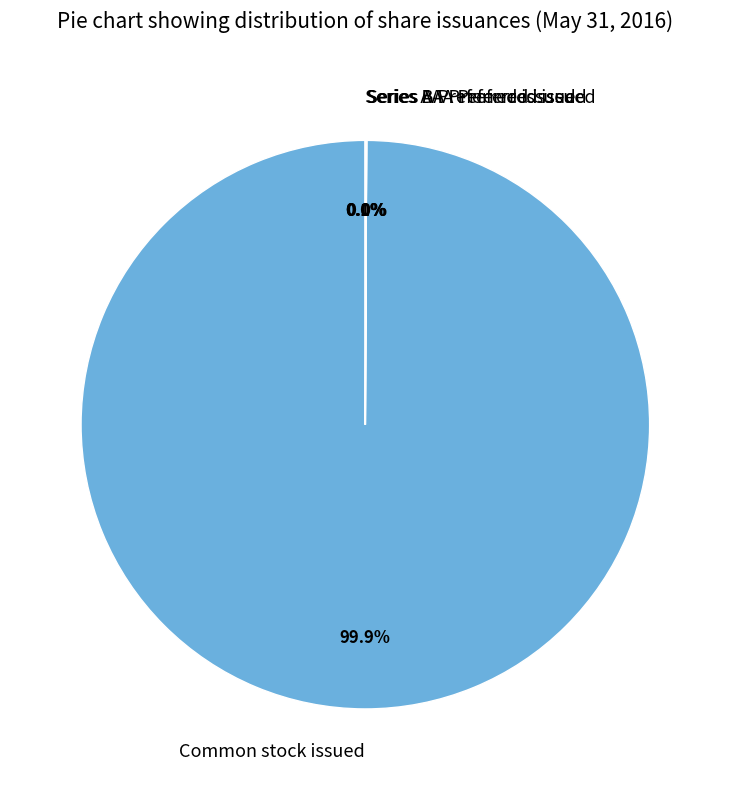

What is the majority slice?

Common stock issued